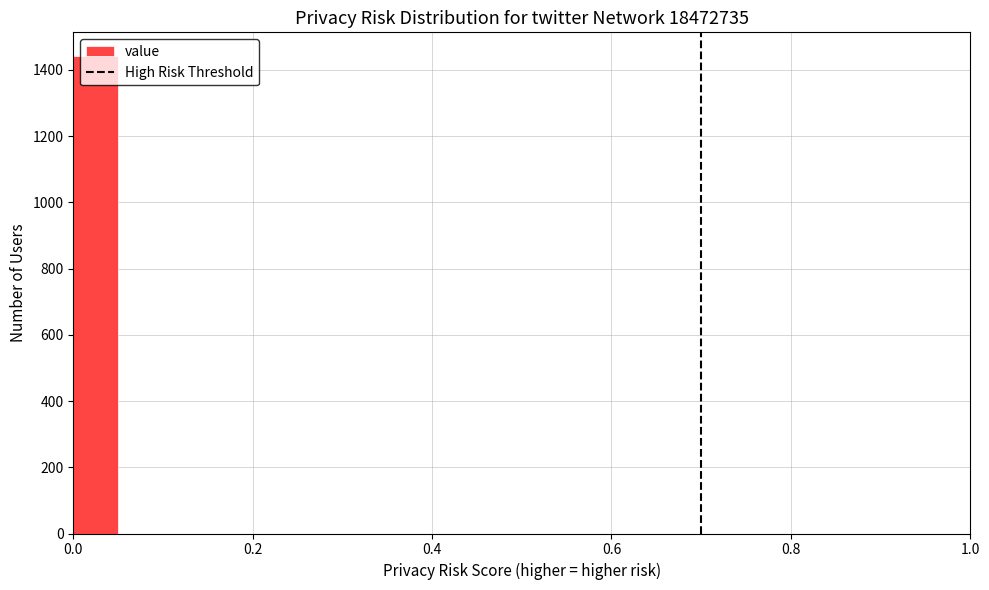

Around what value on the x-axis is the tallest bar? Give the approximate position of its centre, as read against the axis.

0.02